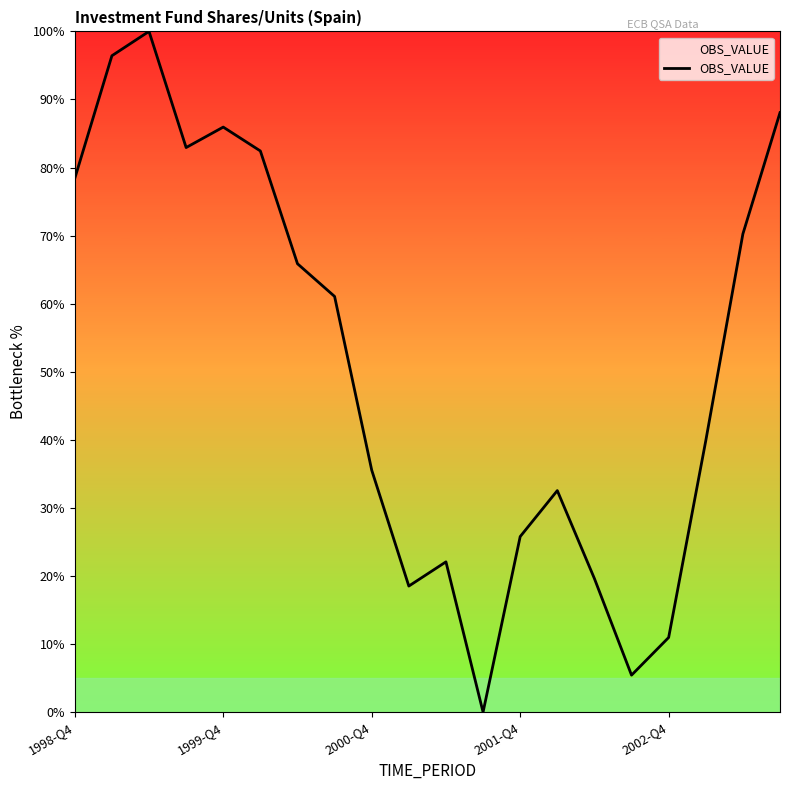

What is the maximum value shown in the chart?

100.0